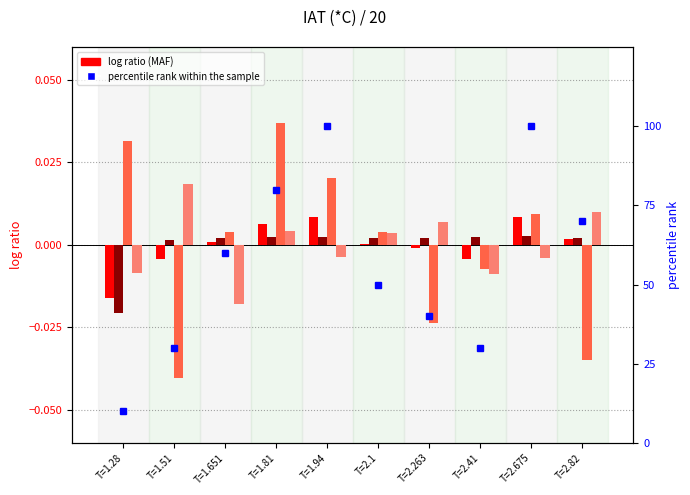

Which series has the largest range (max minus min)?

percentile rank within the sample